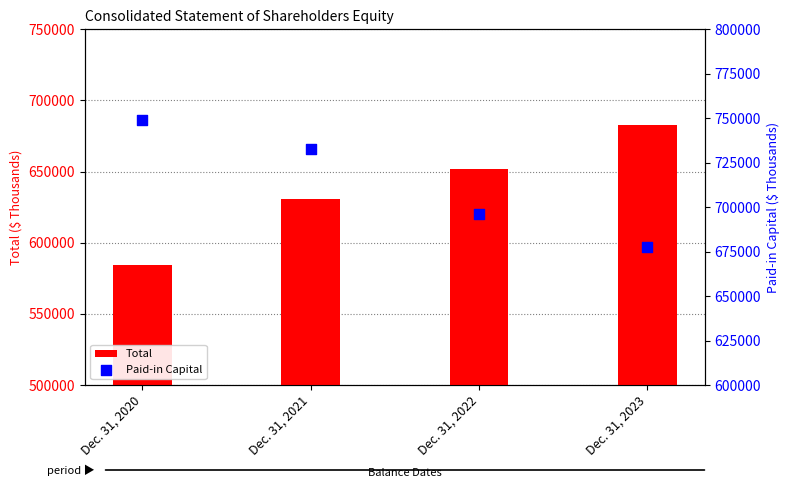

Which series reaches the minimum Y coordinate?

Total